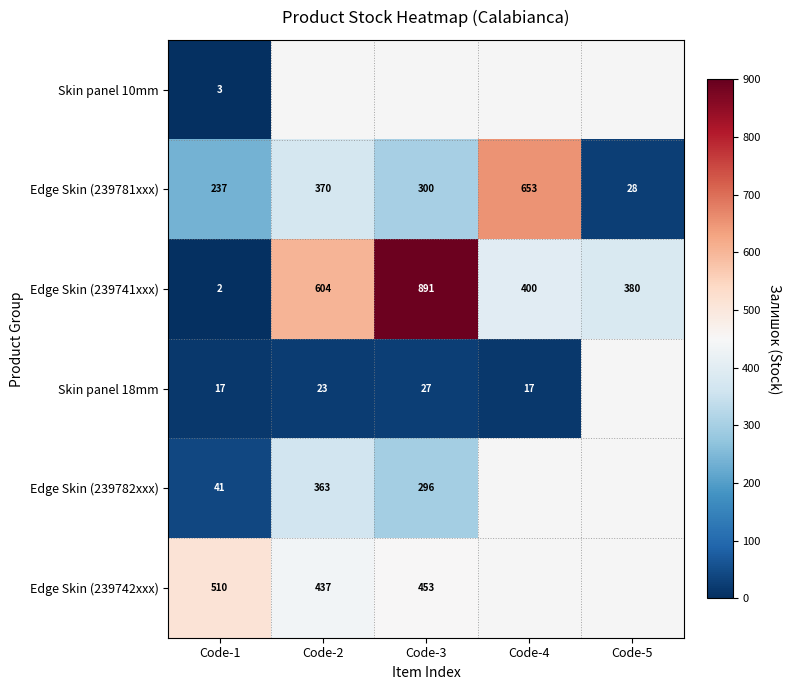

At how many categories does at least one series exceed 31?

5